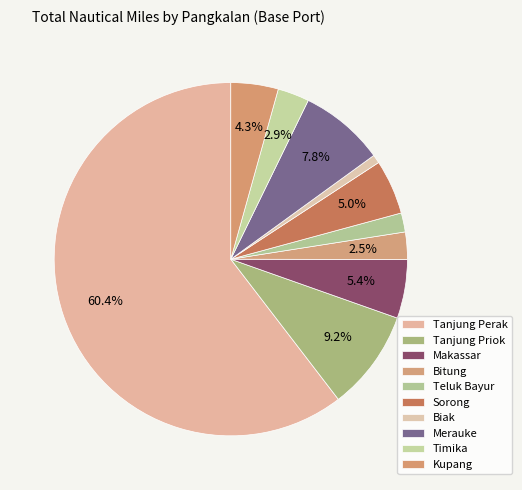

What is the total percentage of Merauke and Sorong?

12.8%